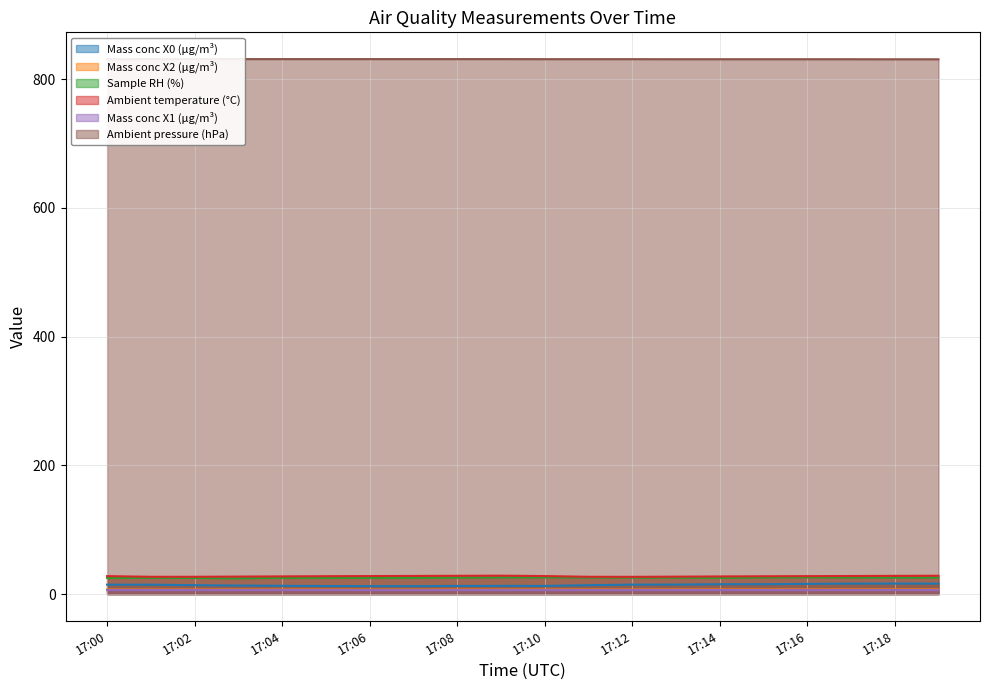

True or false: Mass conc X1 (μg/m³) and Ambient pressure (hPa) cross at least once.

False